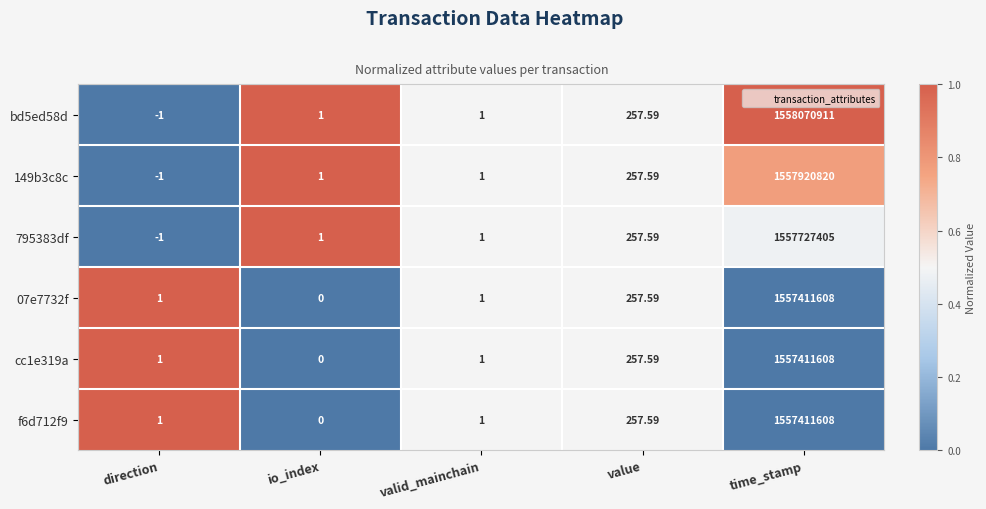

How many values in the cc1e319a series are below 1?

1